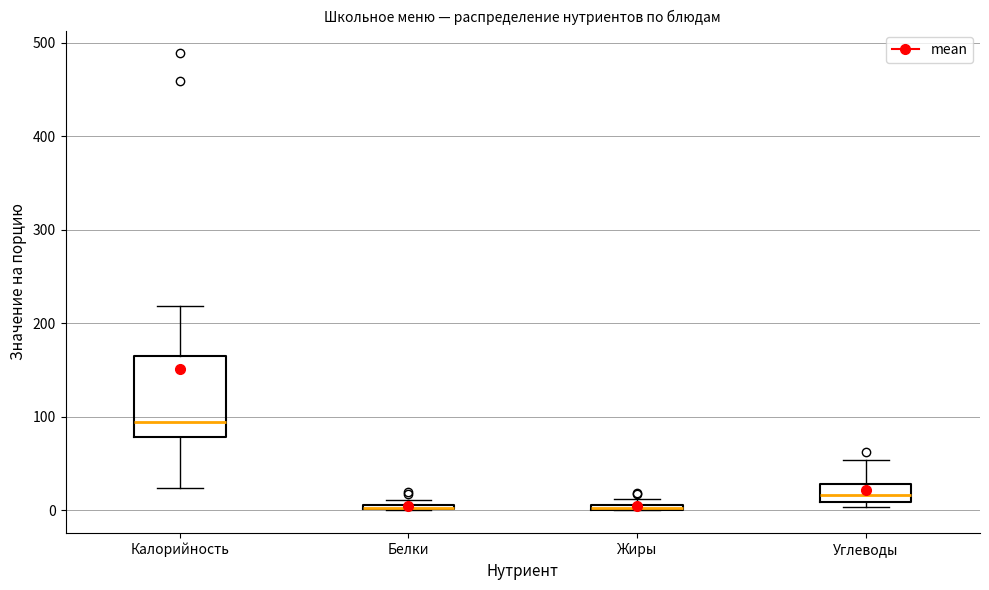

Comparing the boxes themselves (not the whiskers), which one is the tallest?

Калорийность